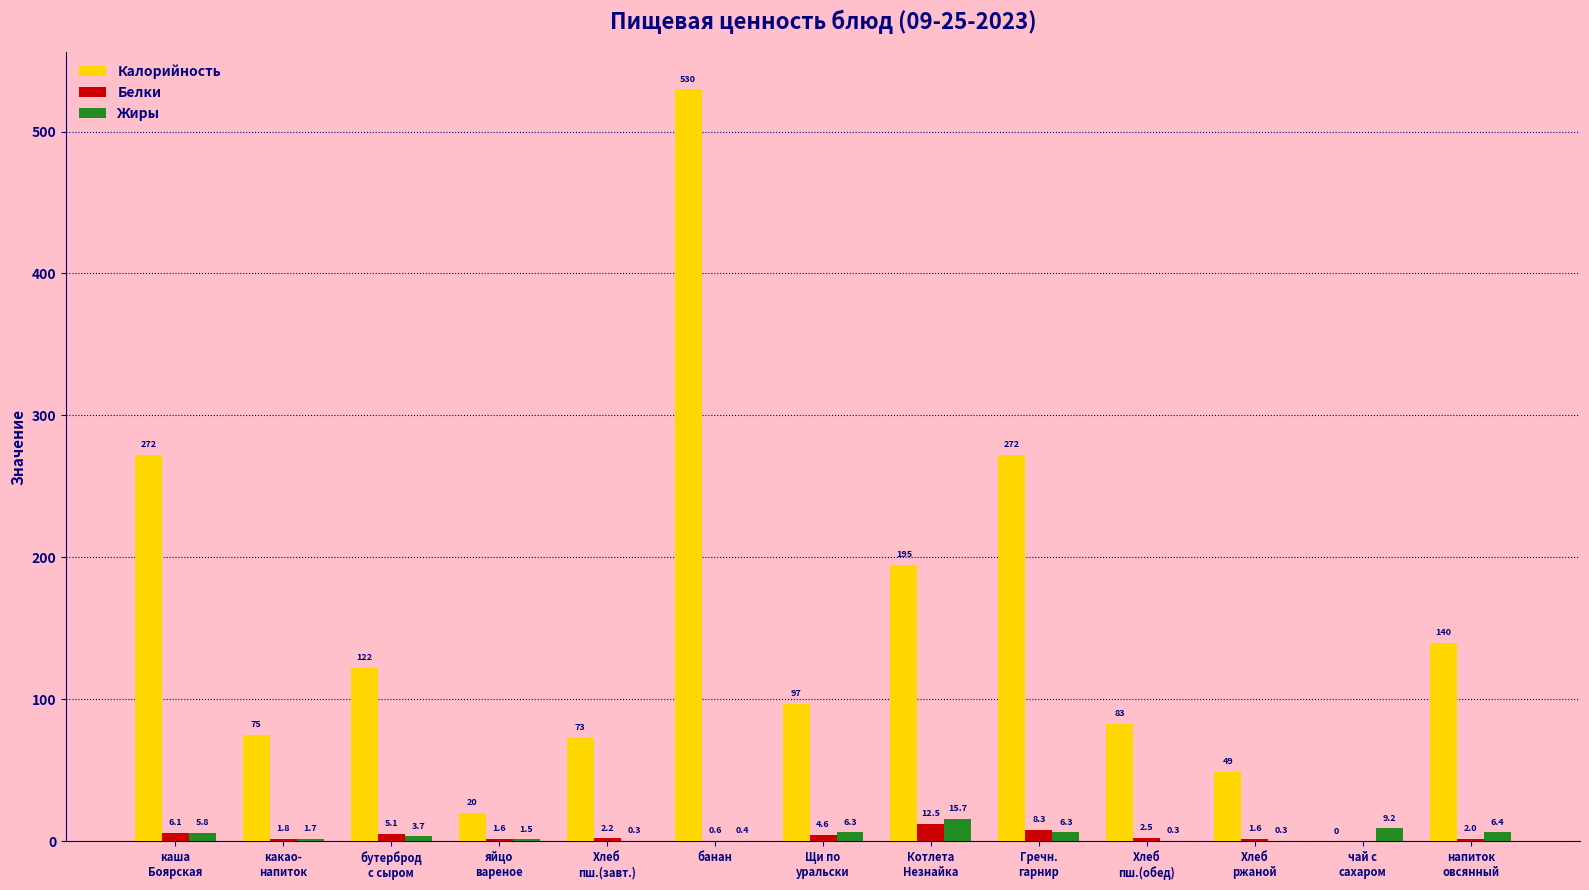

Which series has the widest spread of values?

Калорийность